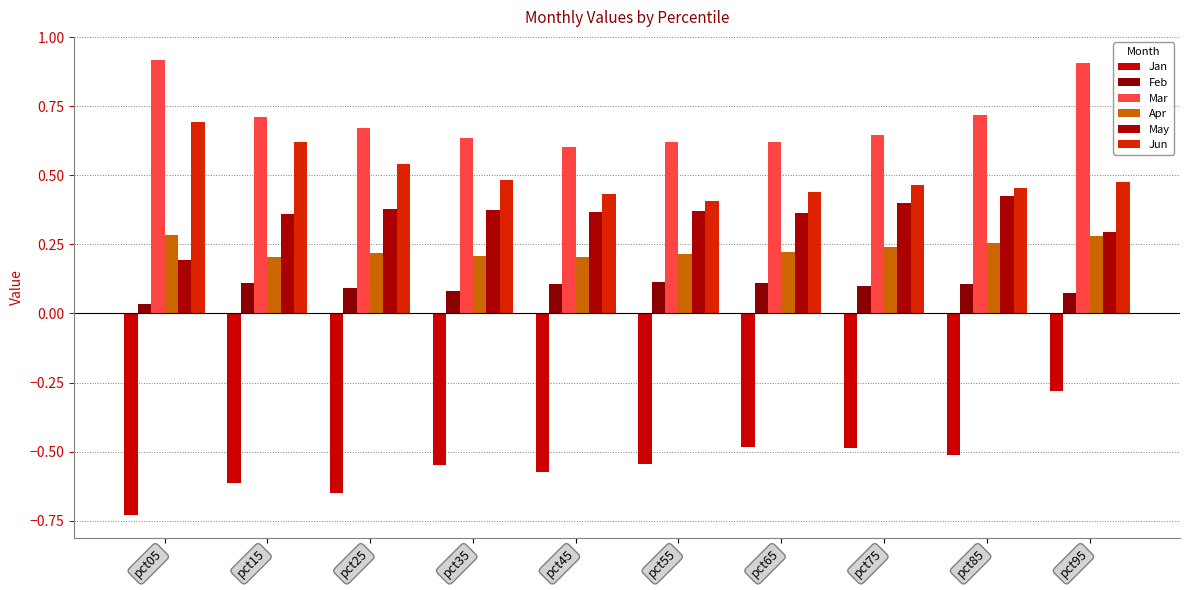

What is the difference between the Mar values at pct05 and pct85?

0.2